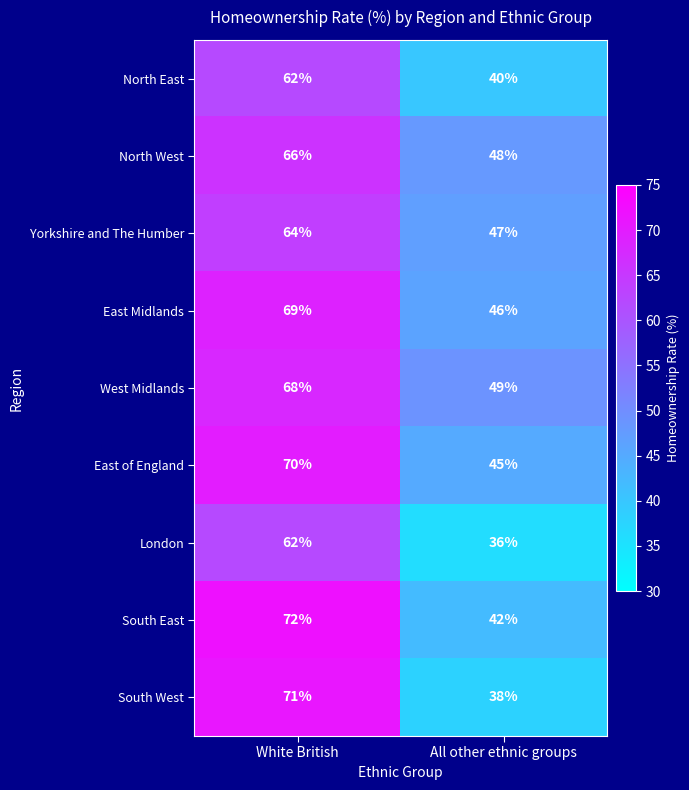

Reading left to right, transcribe all the data shown in this chart.

North East: White British=62	All other ethnic groups=40
North West: White British=66	All other ethnic groups=48
Yorkshire and The Humber: White British=64	All other ethnic groups=47
East Midlands: White British=69	All other ethnic groups=46
West Midlands: White British=68	All other ethnic groups=49
East of England: White British=70	All other ethnic groups=45
London: White British=62	All other ethnic groups=36
South East: White British=72	All other ethnic groups=42
South West: White British=71	All other ethnic groups=38